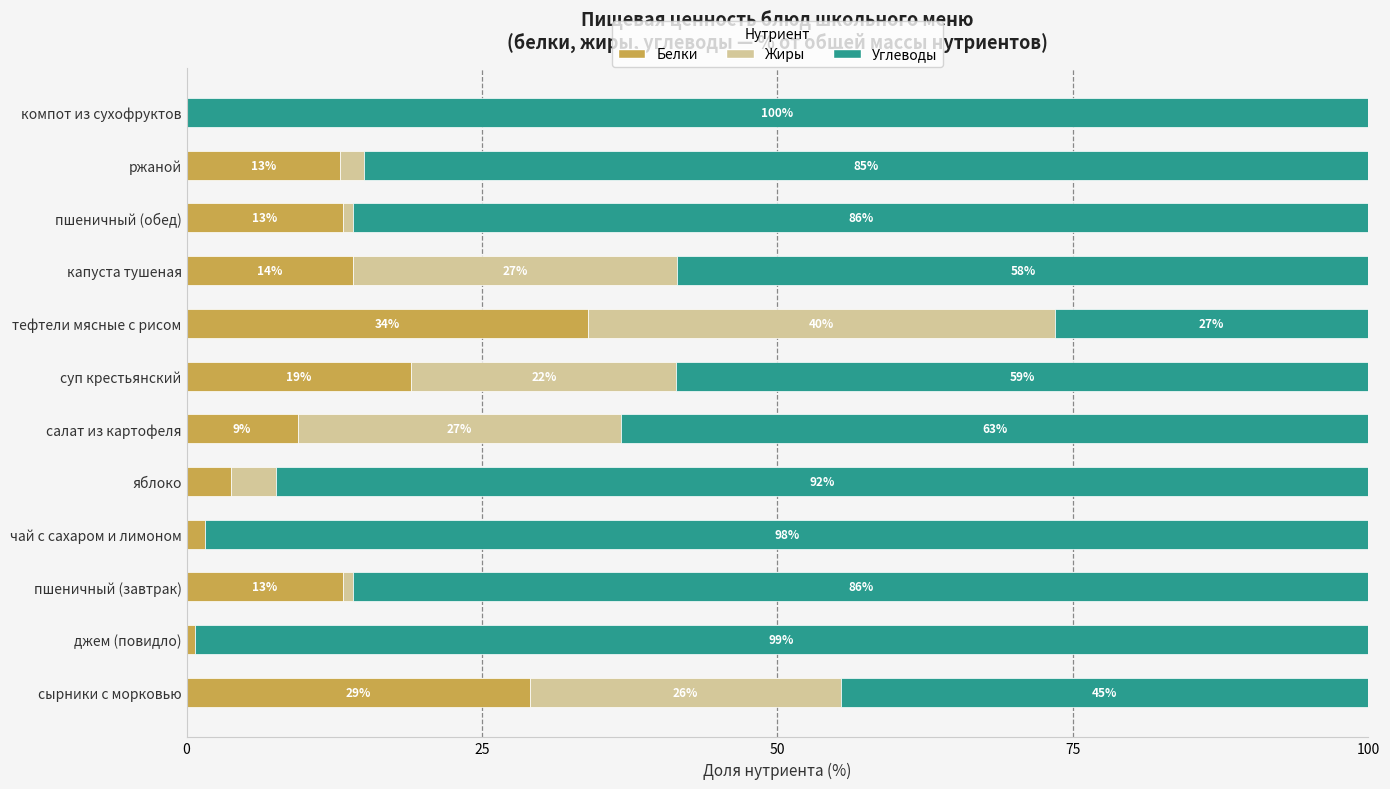

Which category has the highest value in the Белки series?

тефтели мясные с рисом